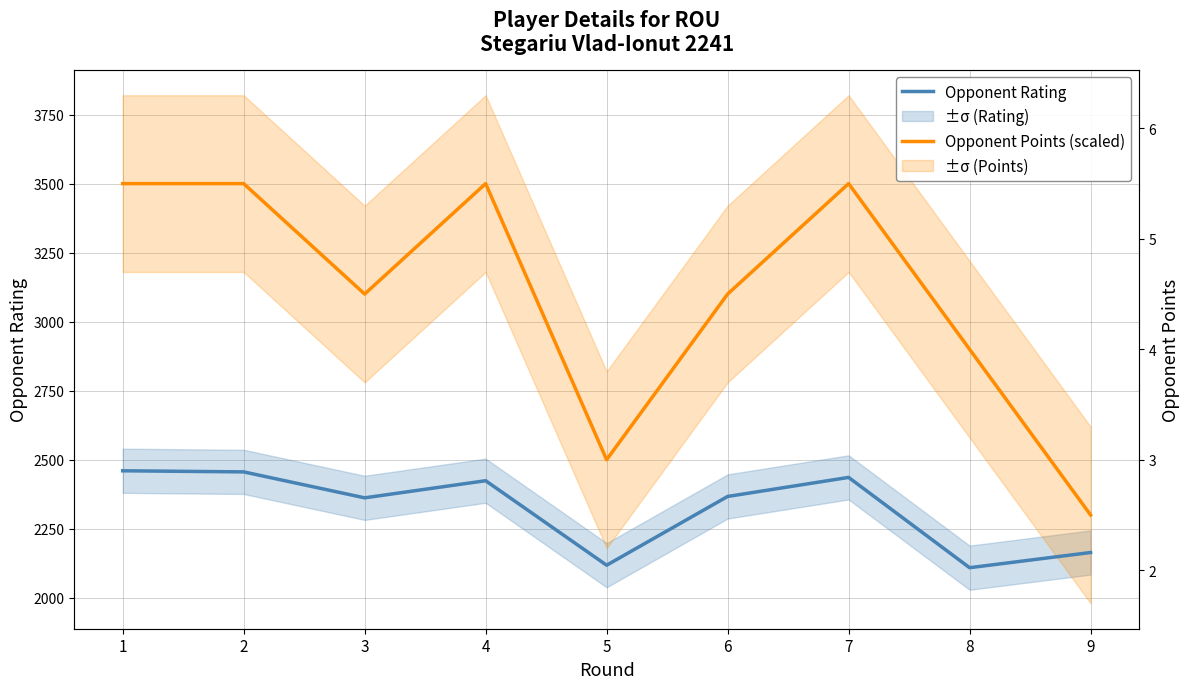

What is the sum of the Opponent Rating values at 5 and 4?

4542